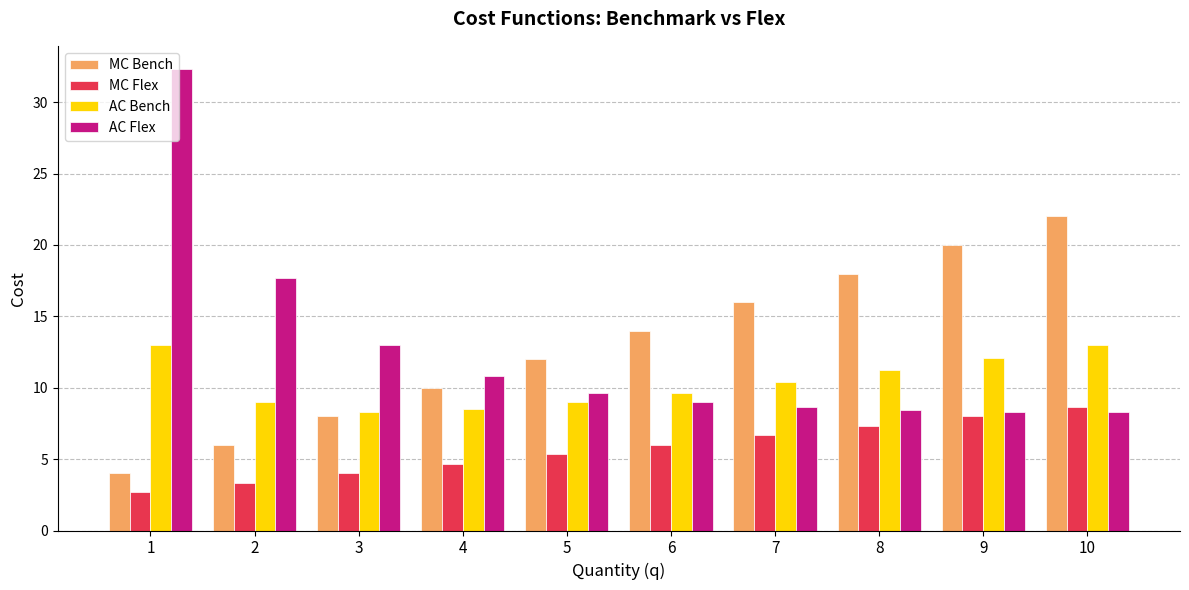

What value does the MC Flex series have at 1?

2.7